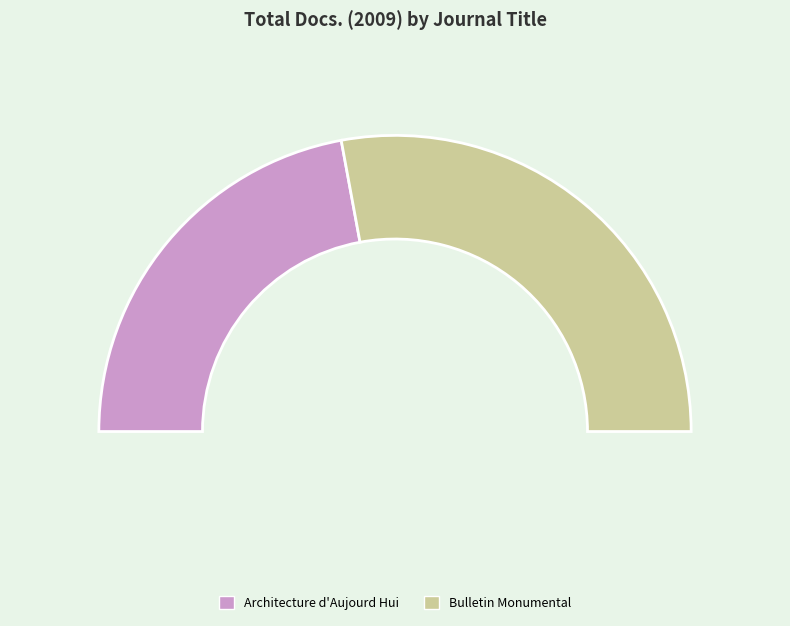

What is the largest slice in the pie chart?

Bulletin Monumental